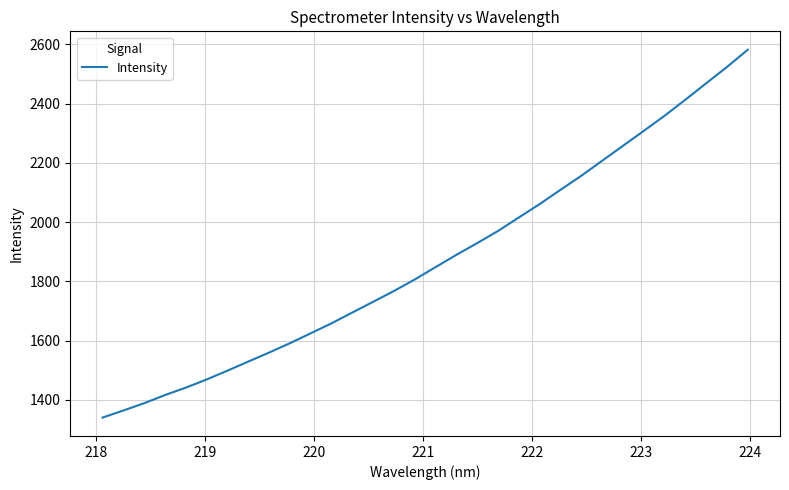

What is the difference between the maximum and minimum values?

1241.4